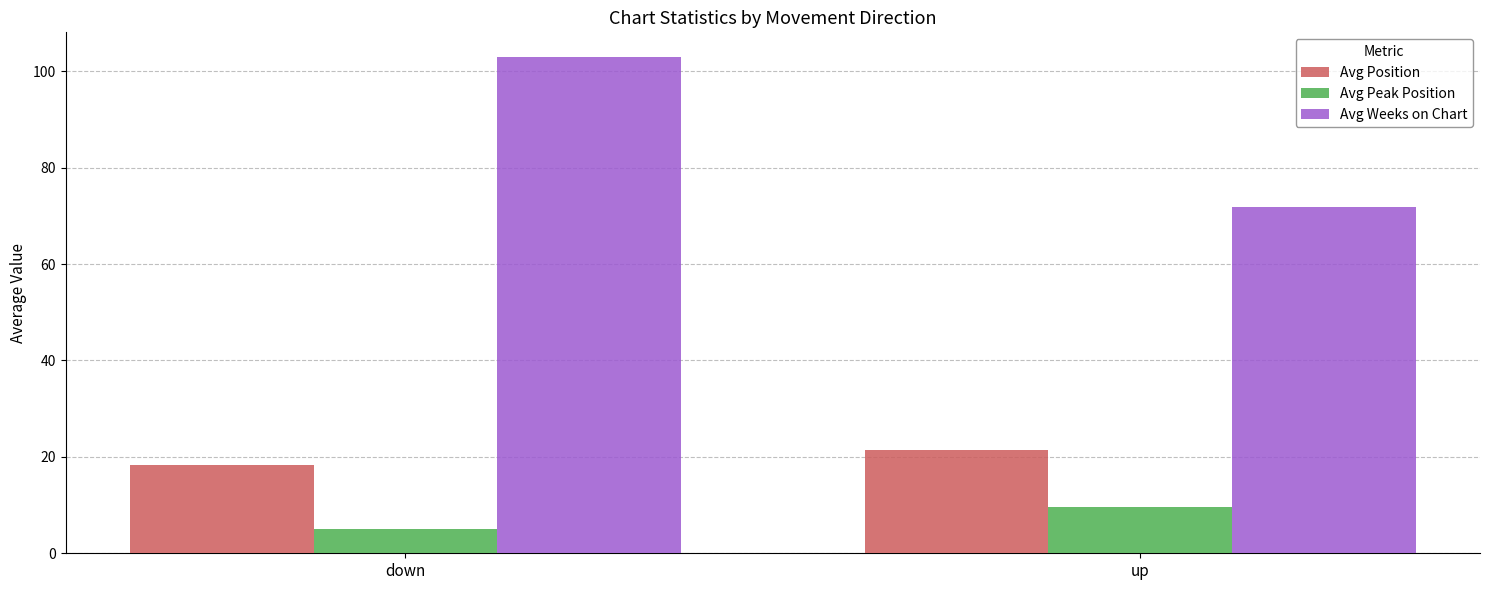

What is the spread (max minus min) of values at up?

62.1